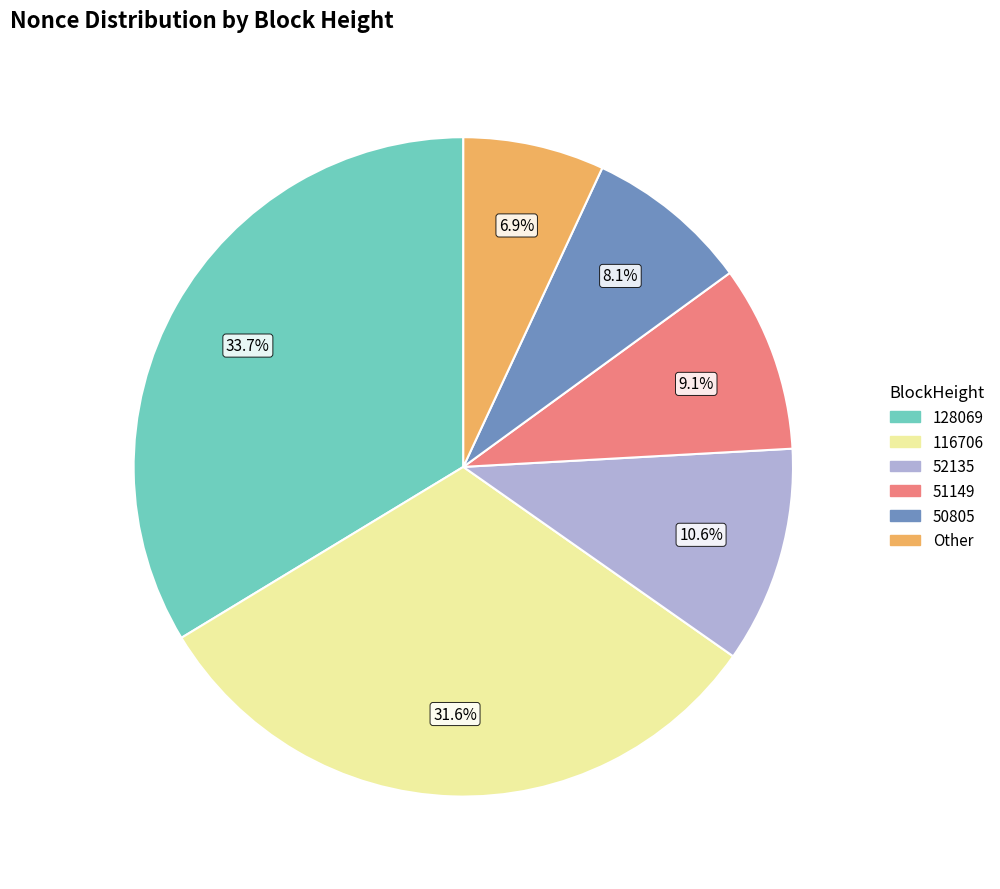

Does any single category account for the majority?

No